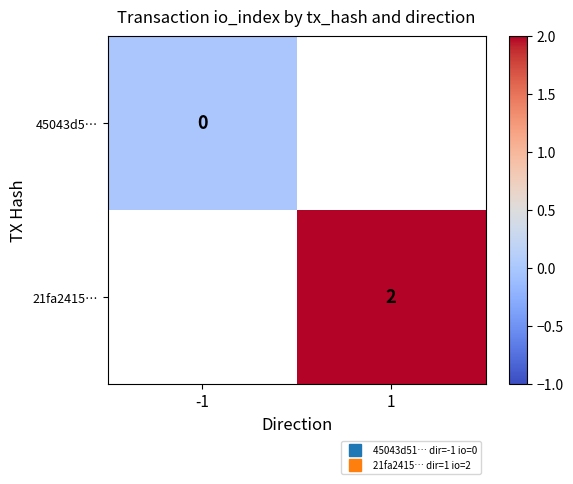

At how many categories does at least one series exceed 1?

1